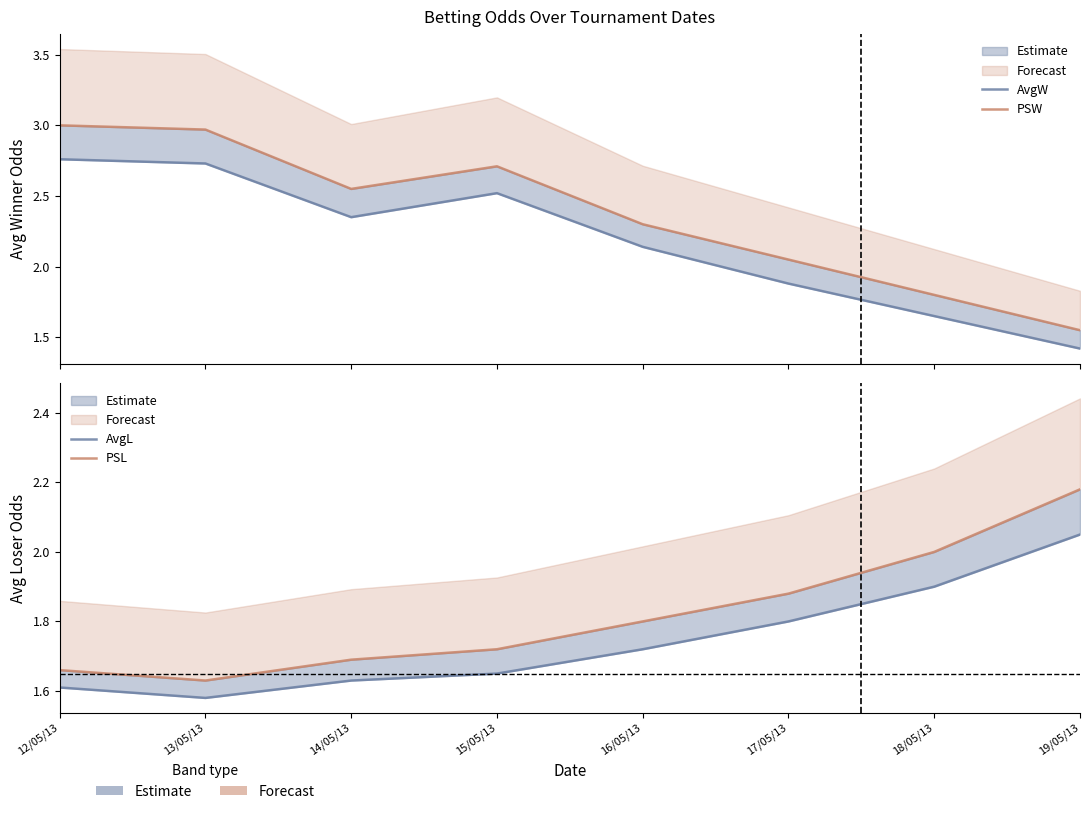

Does the chart display data point markers on the line(s)?

No